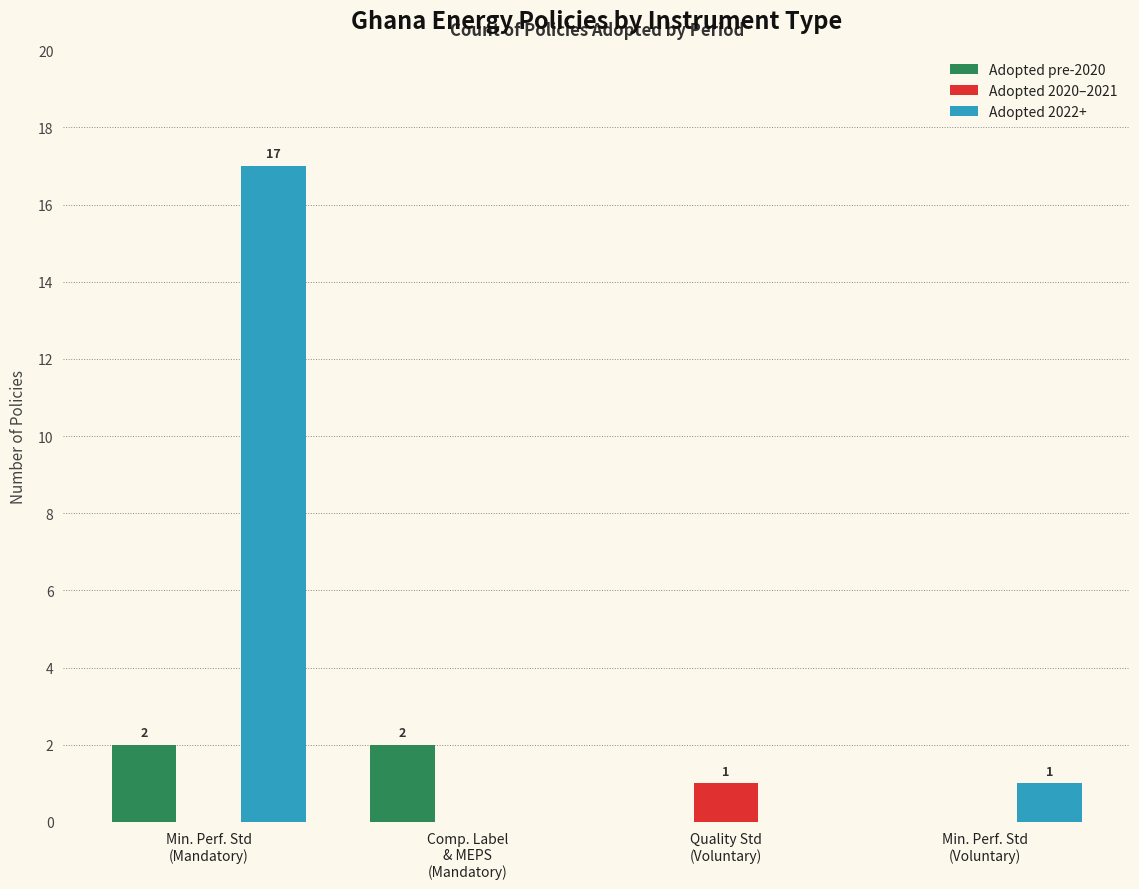

What is the sum of all Adopted 2022+ values?

18